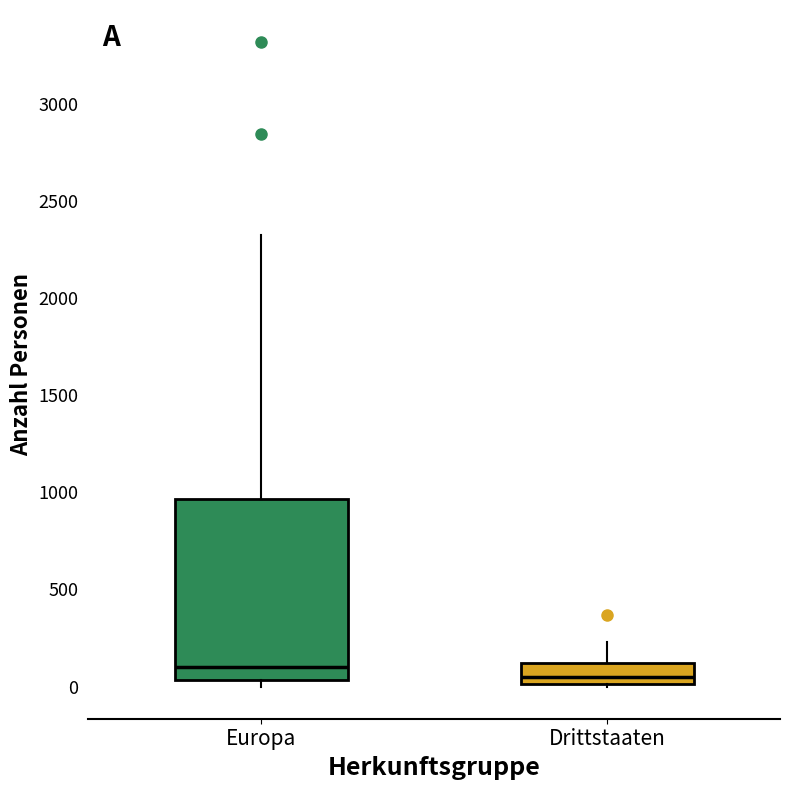

Comparing the boxes themselves (not the whiskers), which one is the tallest?

Europa